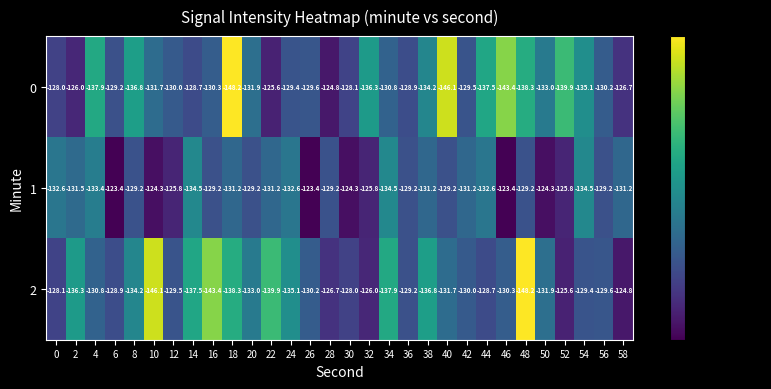

What is the sum of all 1 values?

-3876.3